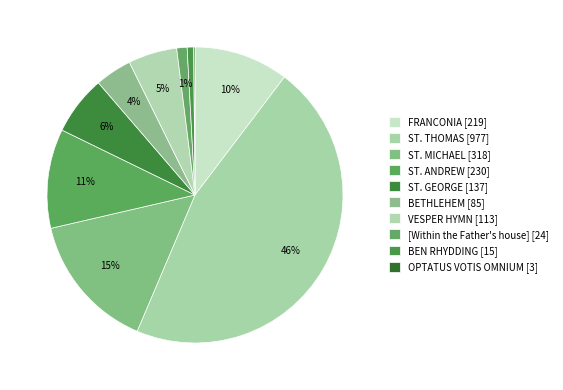

To the nearest percent, what percentage of the pie is [Within the Father's house]?

1%